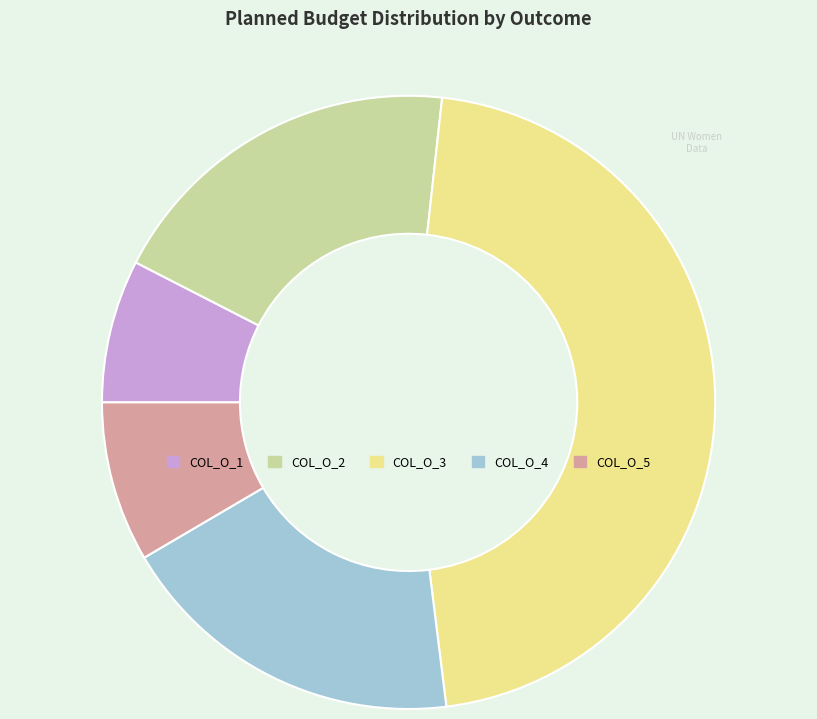

Which slice is the largest?

COL_O_3